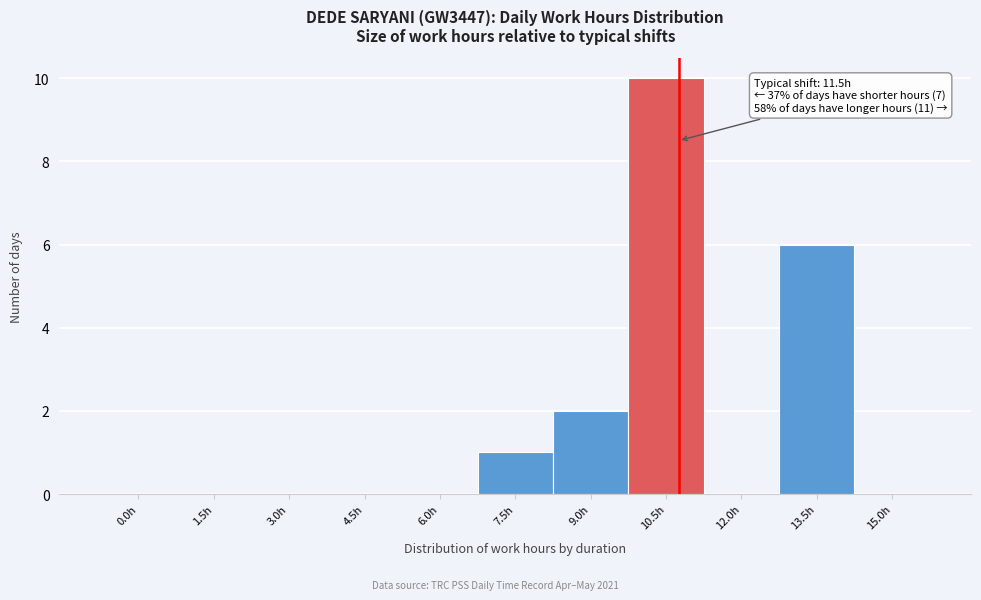

Reading left to right, what are all the values shown in this chart?

0.0h=0	1.5h=0	3.0h=0	4.5h=0	6.0h=0	7.5h=1	9.0h=2	10.5h=10	12.0h=0	13.5h=6	15.0h=0